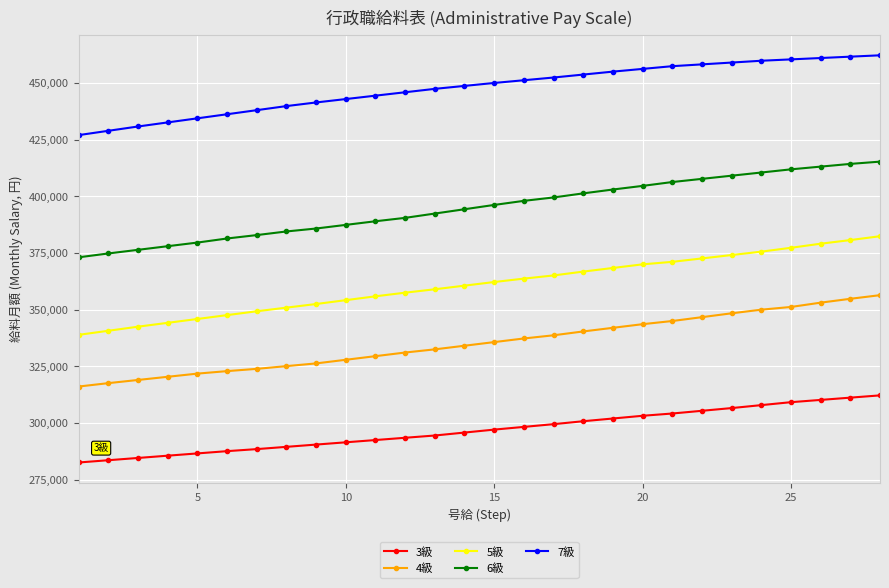

True or false: 6級 and 4級 cross at least once.

False